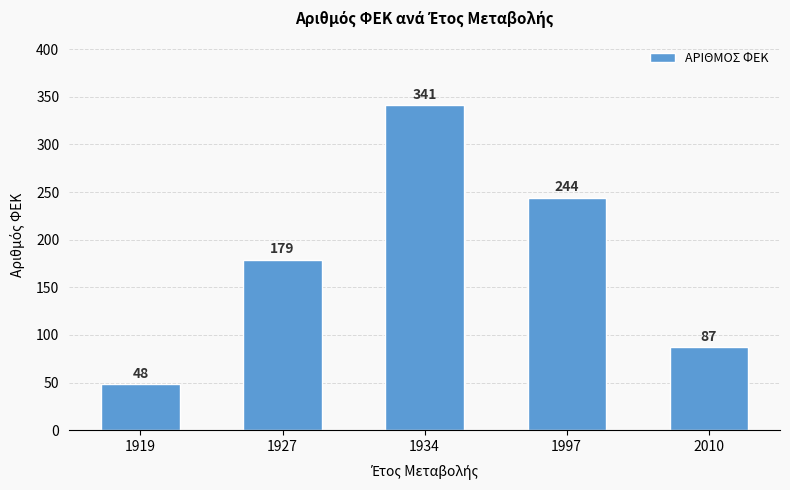

What is the change in value from 1997 to 2010?

-157